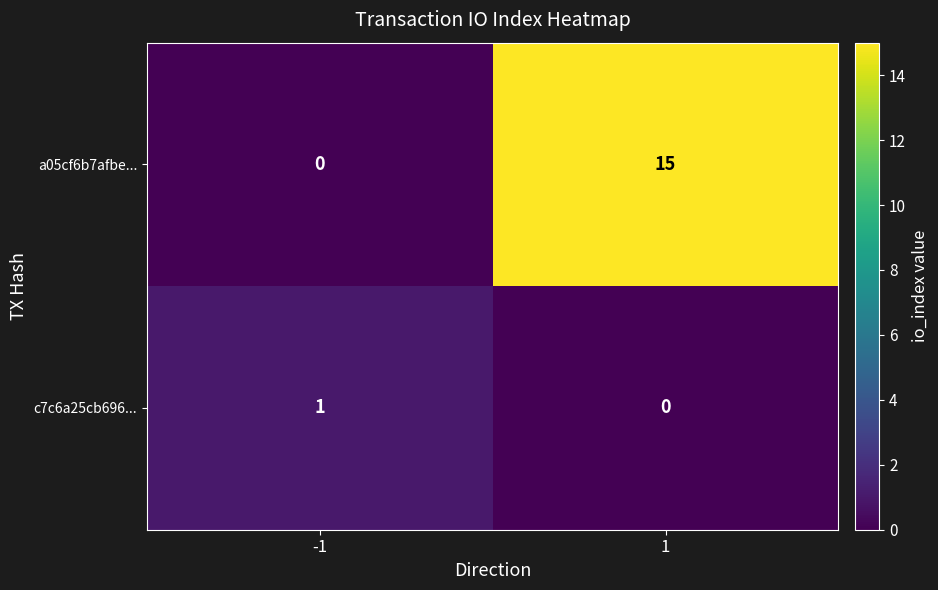

Reading right to left, list all the values displayed in this chart.

a05cf6b7afbe...: 1=15	-1=0
c7c6a25cb696...: 1=0	-1=1